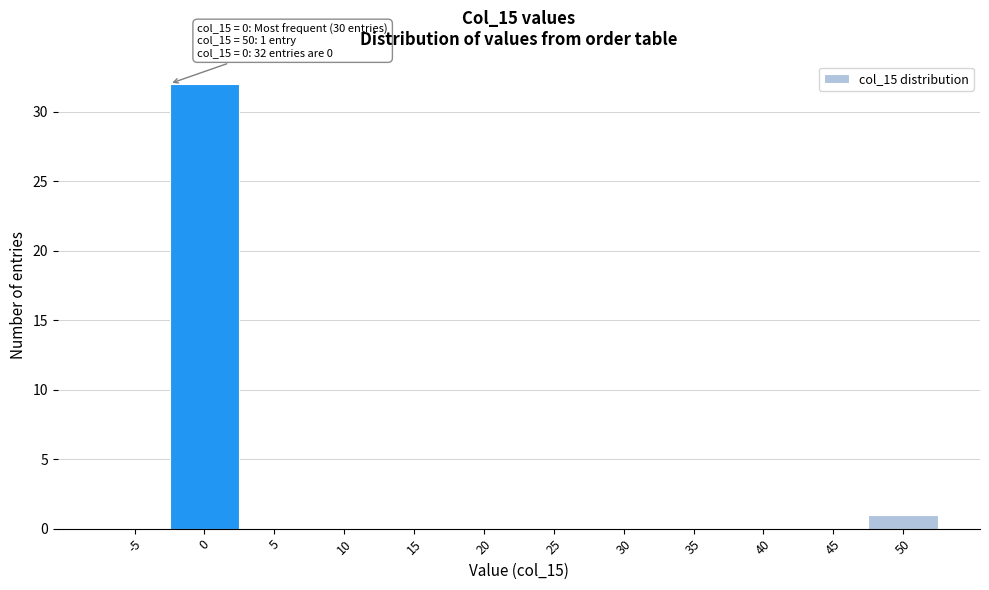

Reading left to right, transcribe all the data shown in this chart.

-5=0	0=32	5=0	10=0	15=0	20=0	25=0	30=0	35=0	40=0	45=0	50=1